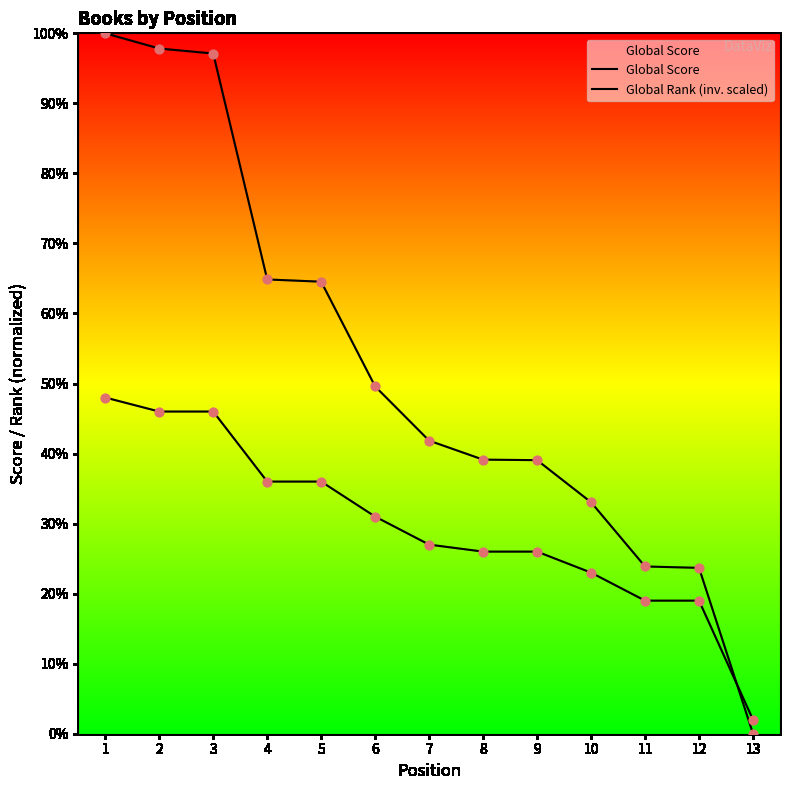

Is this an area chart (filled region under the line)?

Yes